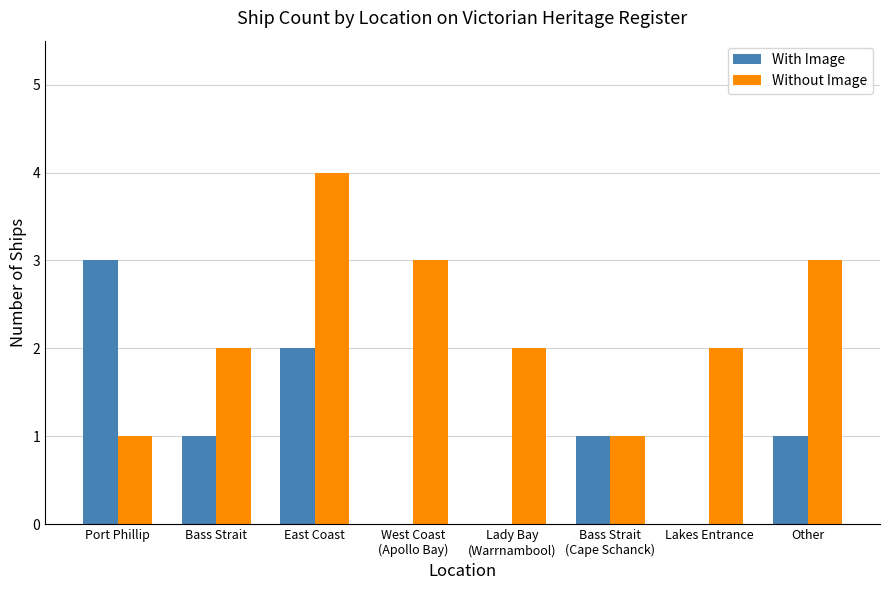

Reading left to right, what are all the values shown in this chart?

With Image: Port Phillip=3	Bass Strait=1	East Coast=2	West Coast
(Apollo Bay)=0	Lady Bay
(Warrnambool)=0	Bass Strait
(Cape Schanck)=1	Lakes Entrance=0	Other=1
Without Image: Port Phillip=1	Bass Strait=2	East Coast=4	West Coast
(Apollo Bay)=3	Lady Bay
(Warrnambool)=2	Bass Strait
(Cape Schanck)=1	Lakes Entrance=2	Other=3